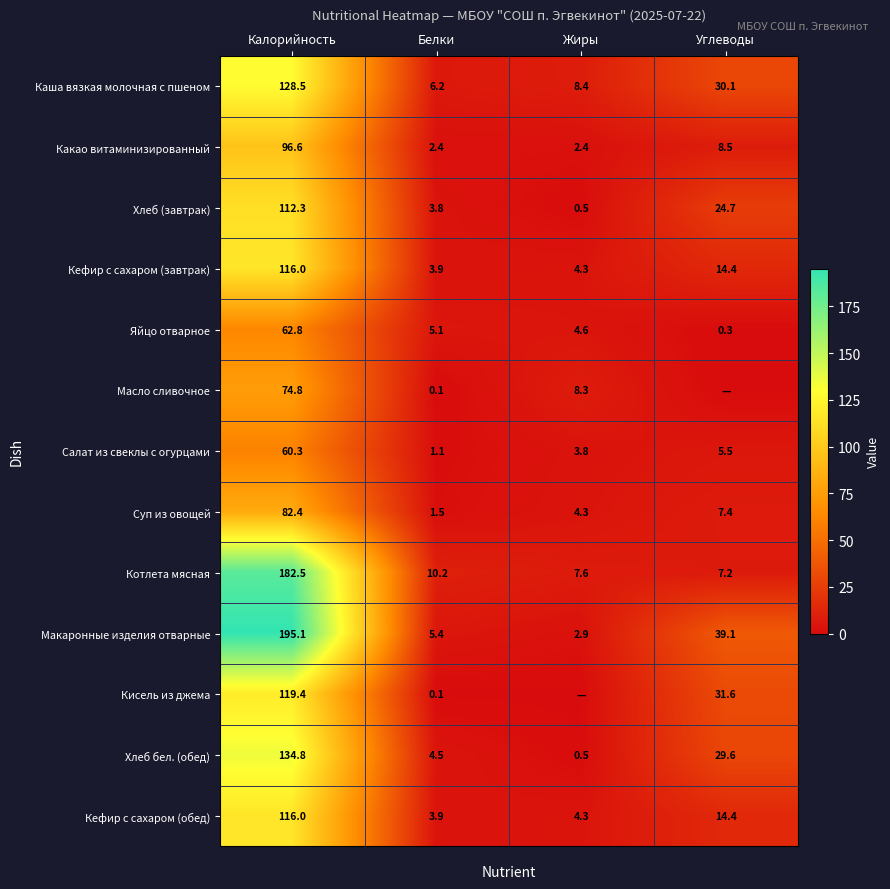

What is the maximum value for Яйцо отварное?

62.8